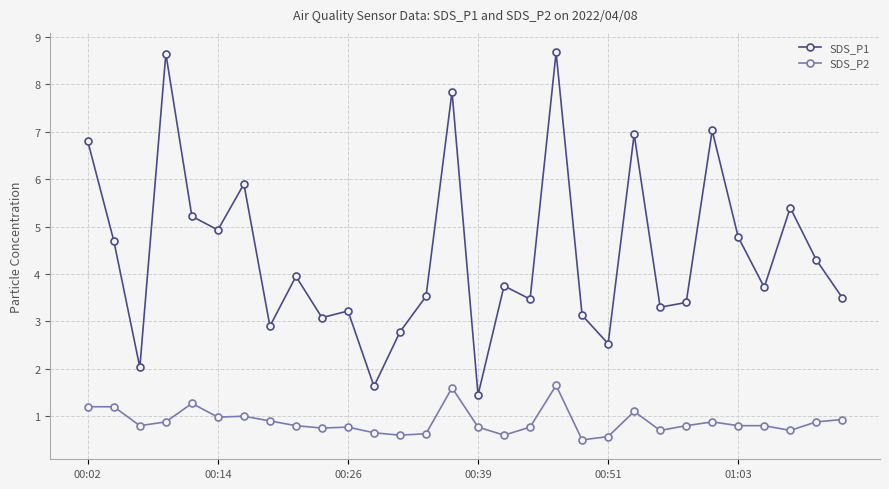

What is the greatest value displayed?

8.7